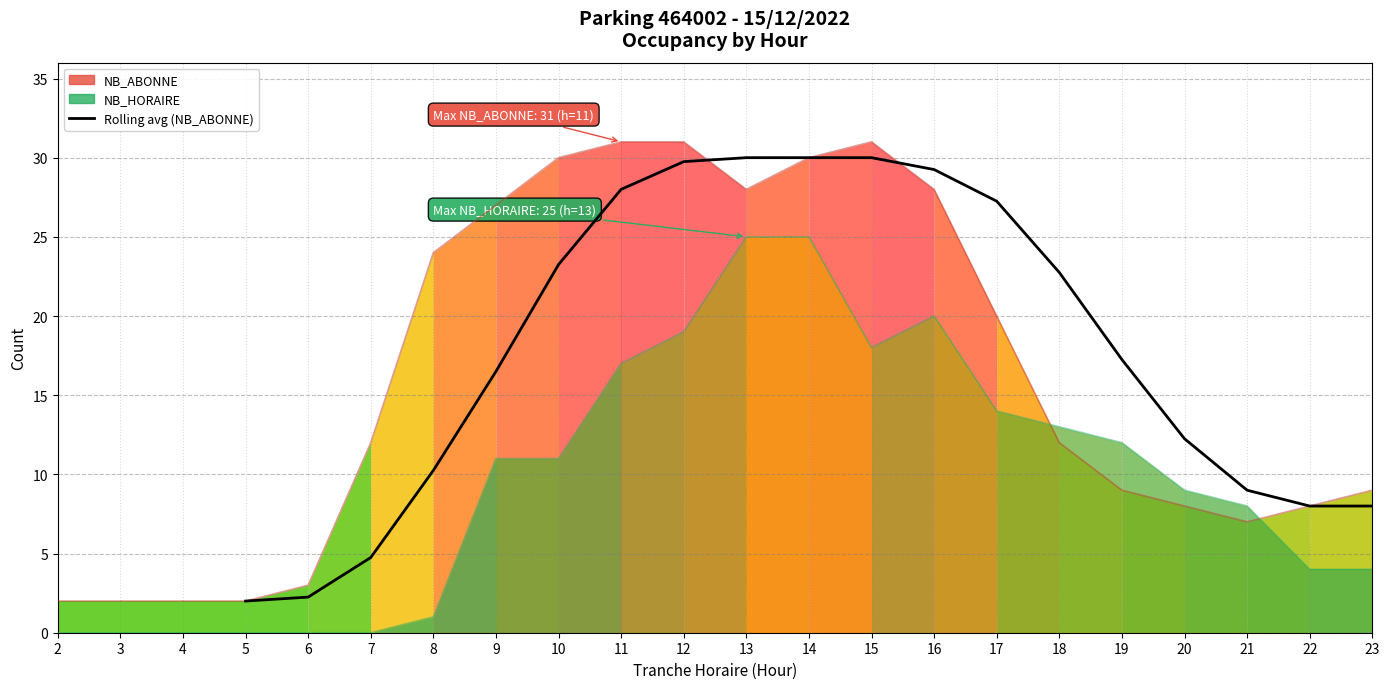

Which has a higher value, 10 or 13?

10